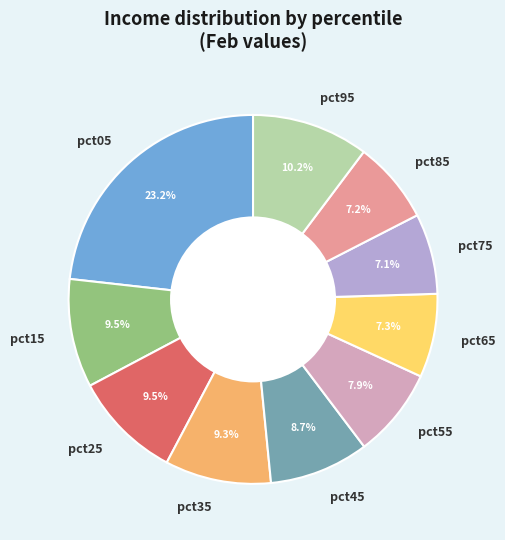

To the nearest percent, what is the combined percentage of pct25 and pct55?

17%